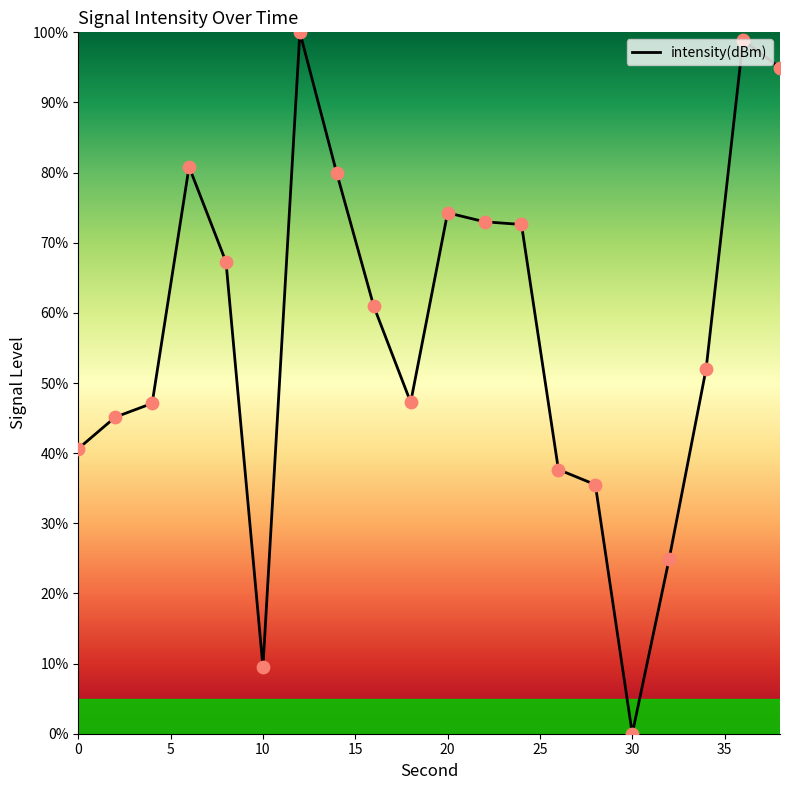

What is the difference between the maximum and minimum values?

100.0